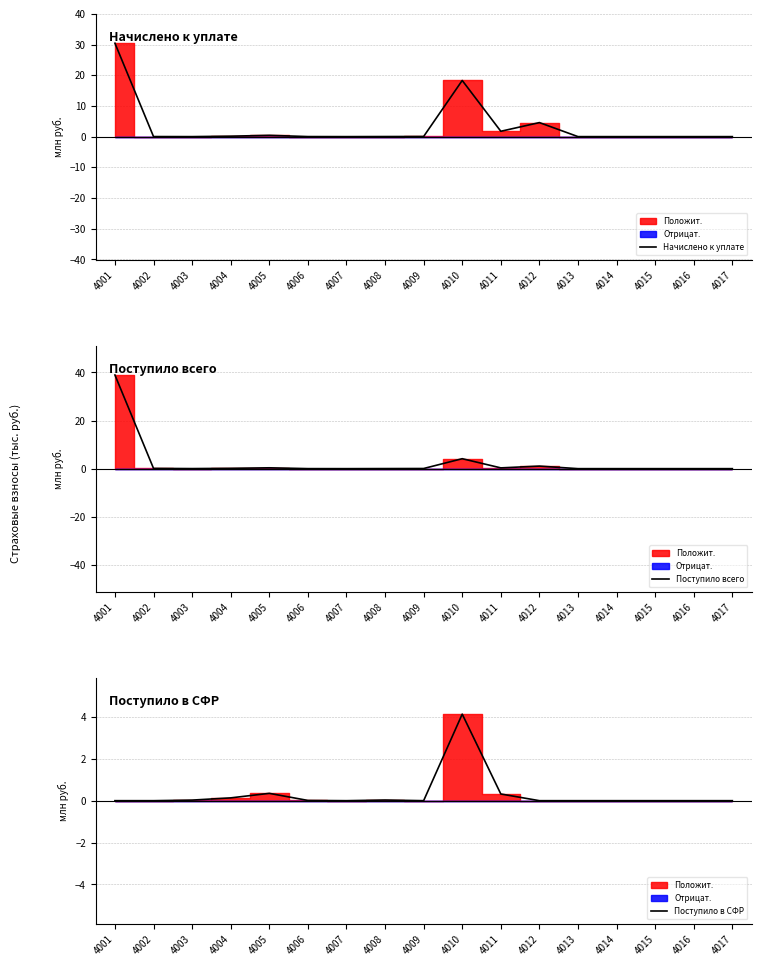

Rank the series by their average value, from lowest to highest.

Поступило в СФР, Поступило всего, Начислено к уплате